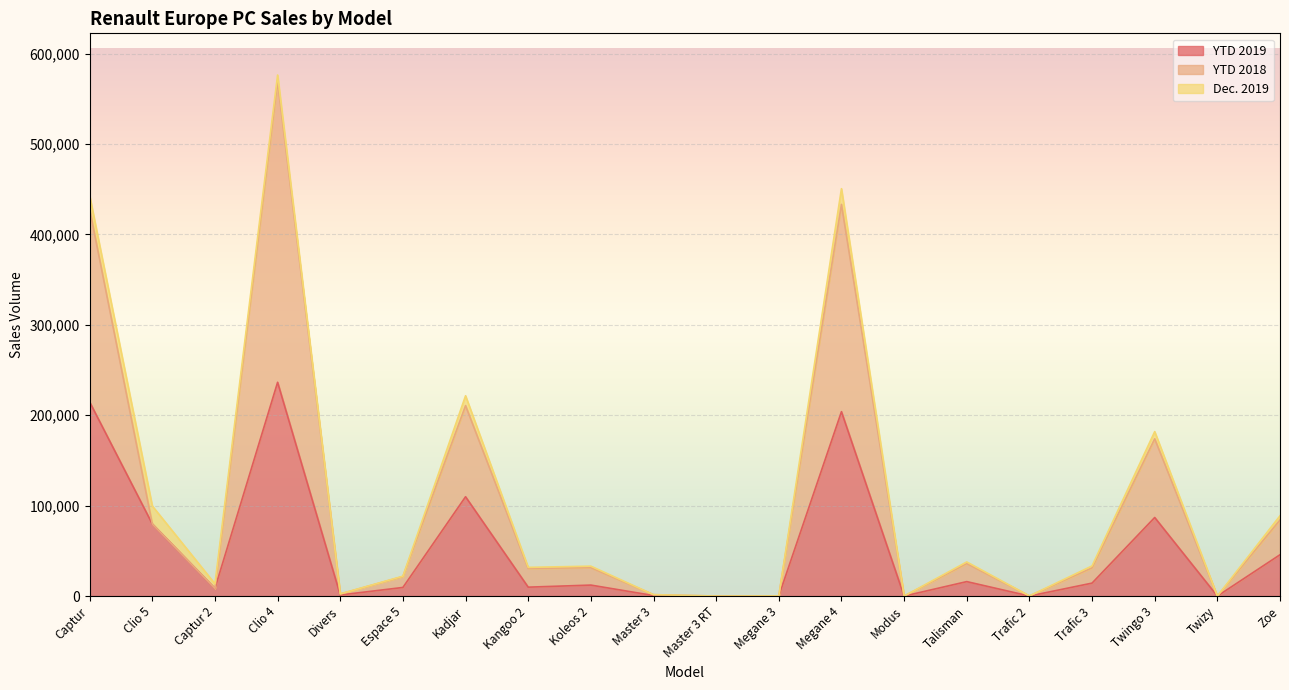

At which category is the sum across all series the highest?

Clio 4